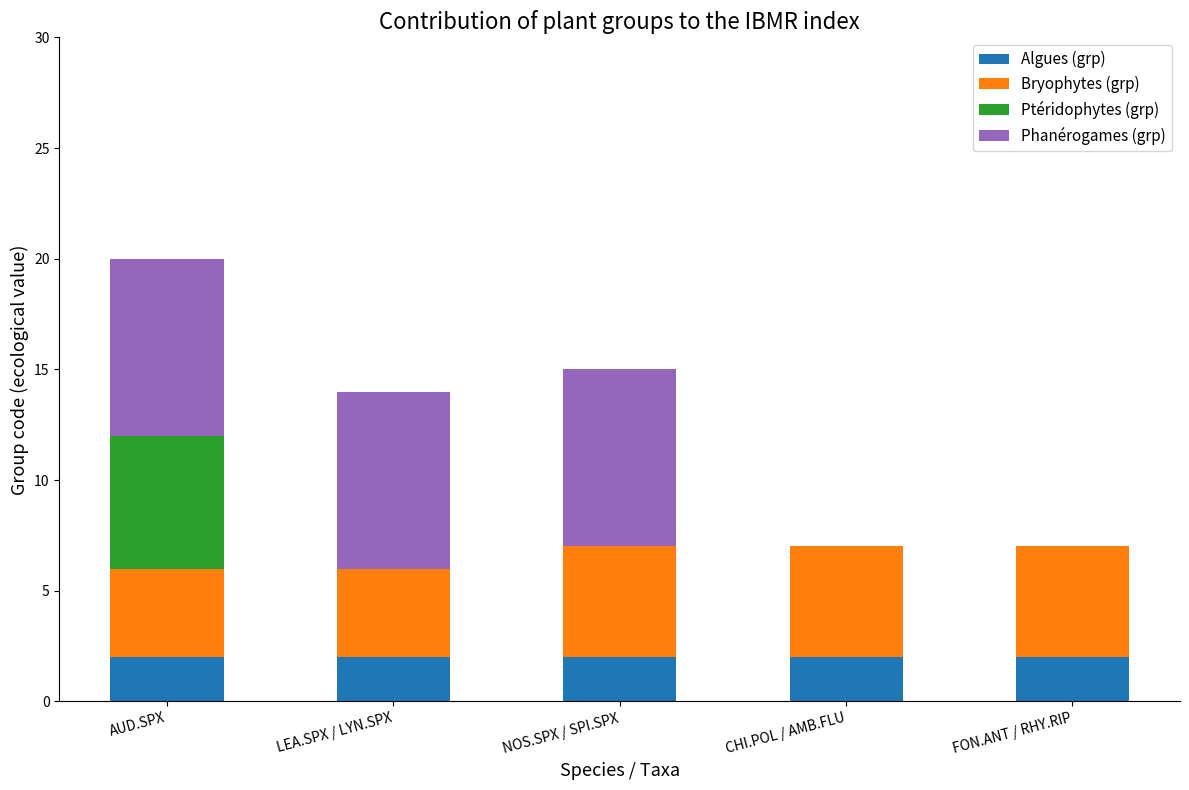

What is the total value across all series at NOS.SPX / SPI.SPX?

15